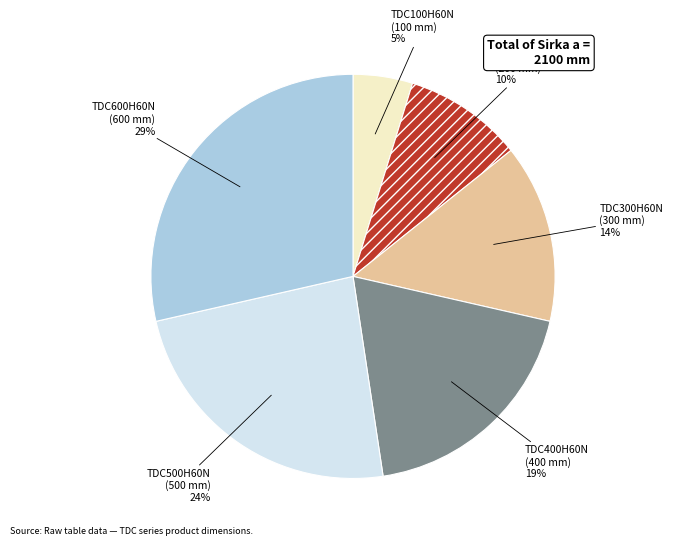

To the nearest percent, what is the average slice percentage?

17%